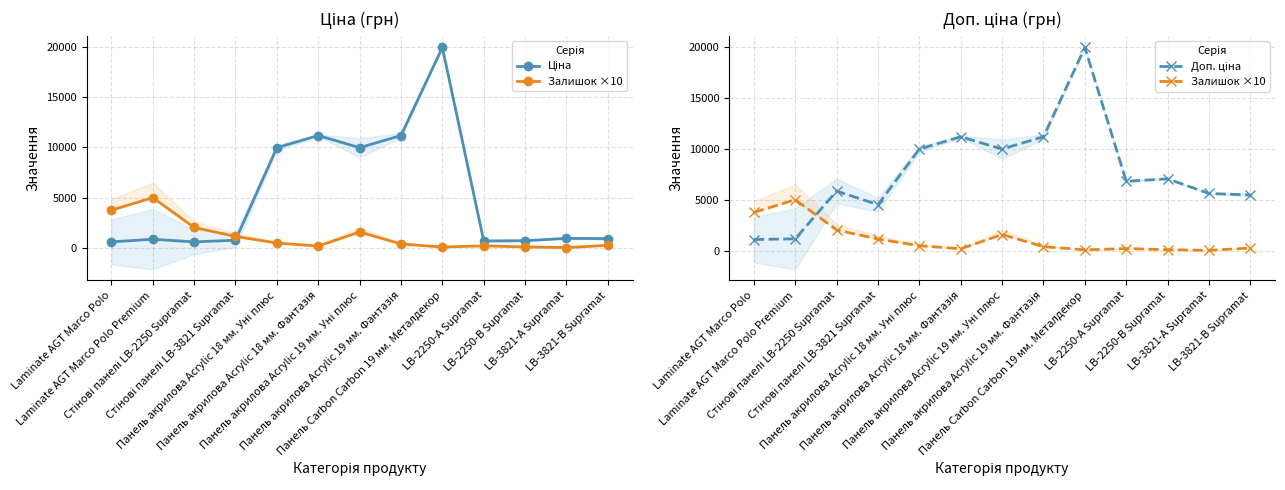

True or false: Доп. ціна and Ціна intersect in this chart.

False